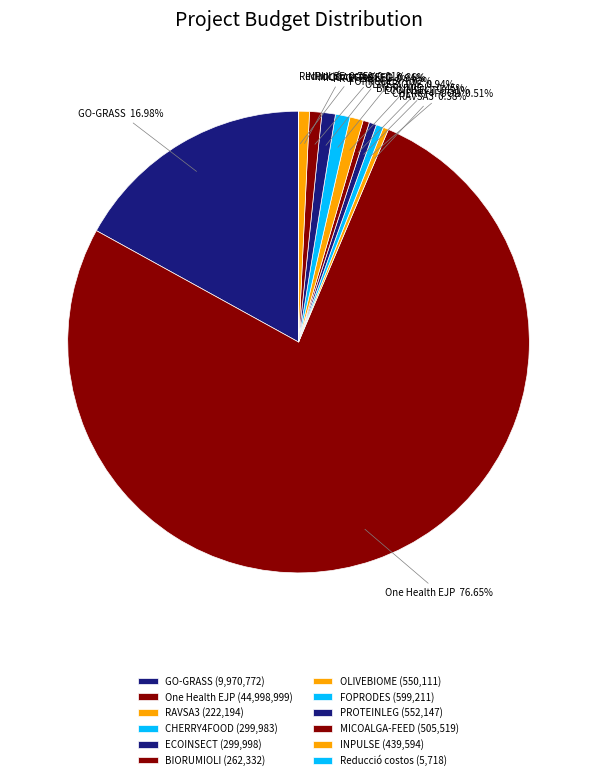

What is the ratio of the value at ECOINSECT to the value at INPULSE?

0.7